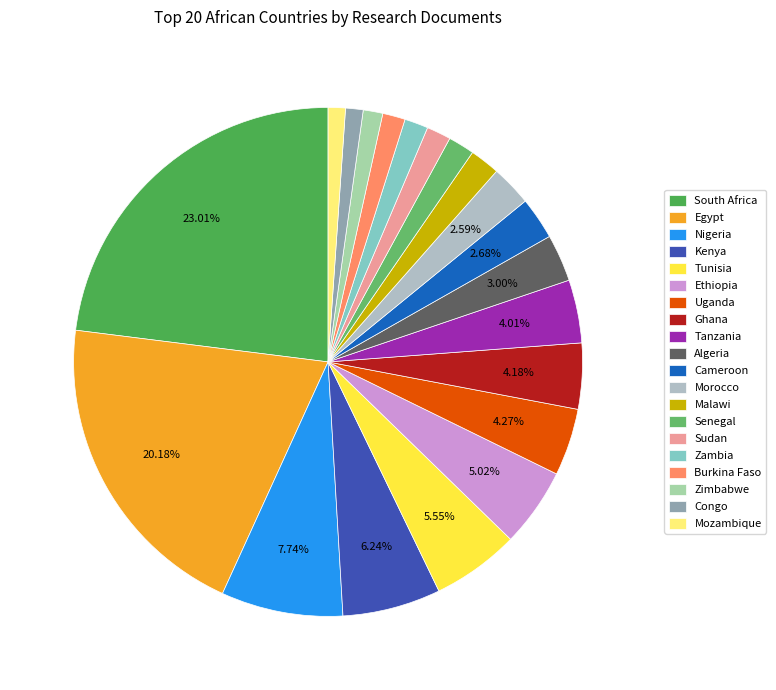

Is it true that Mozambique is 1% of the pie?

True